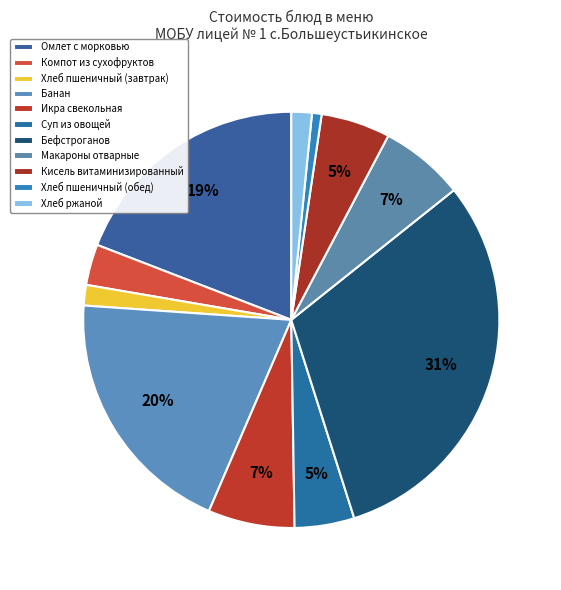

How many segments does this pie chart have?

11